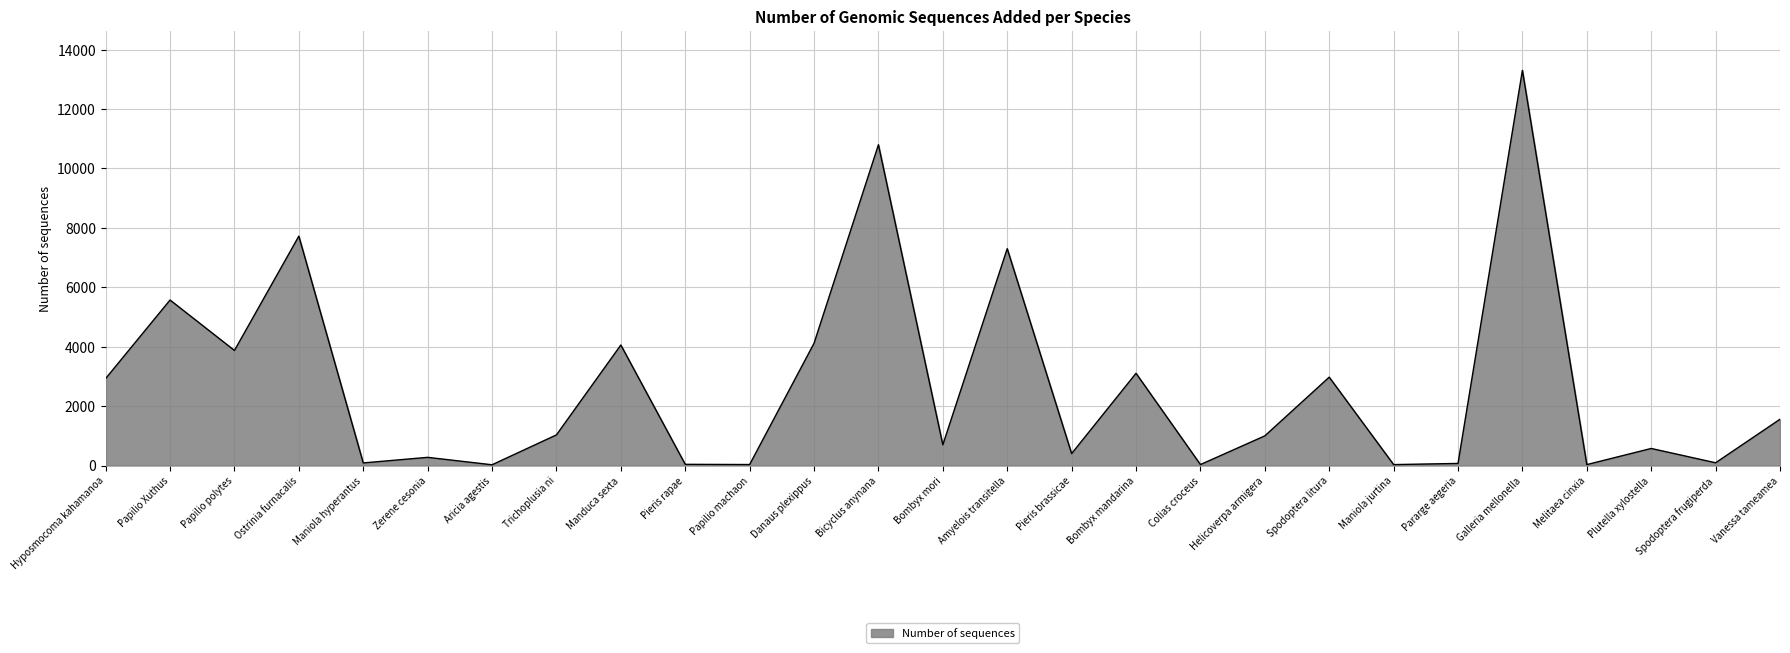

Which label corresponds to the largest value in the chart?

Galleria mellonella